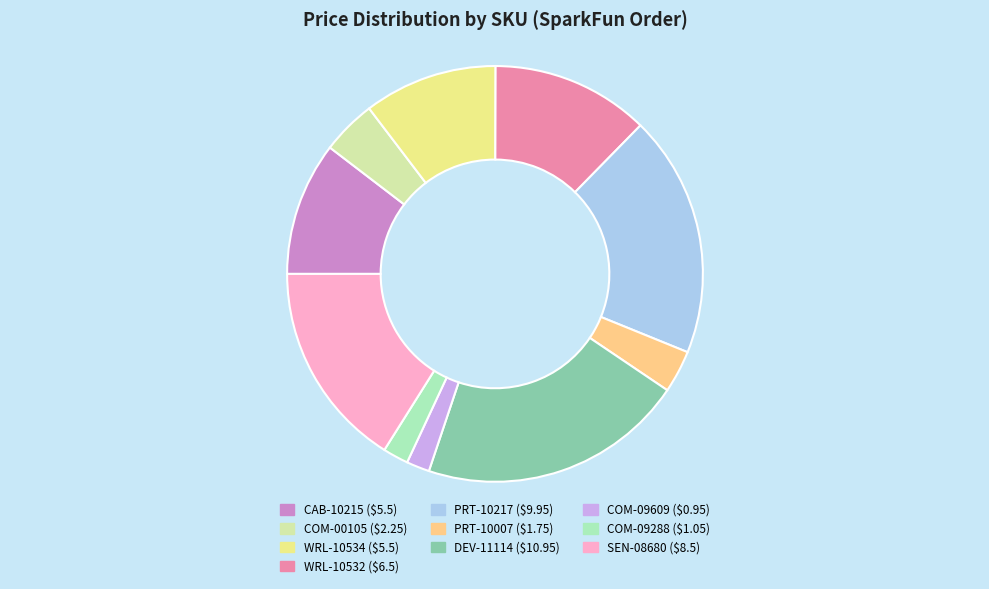

To the nearest percent, what is the difference between the WRL-10532 and SEN-08680 slice percentages?

4%